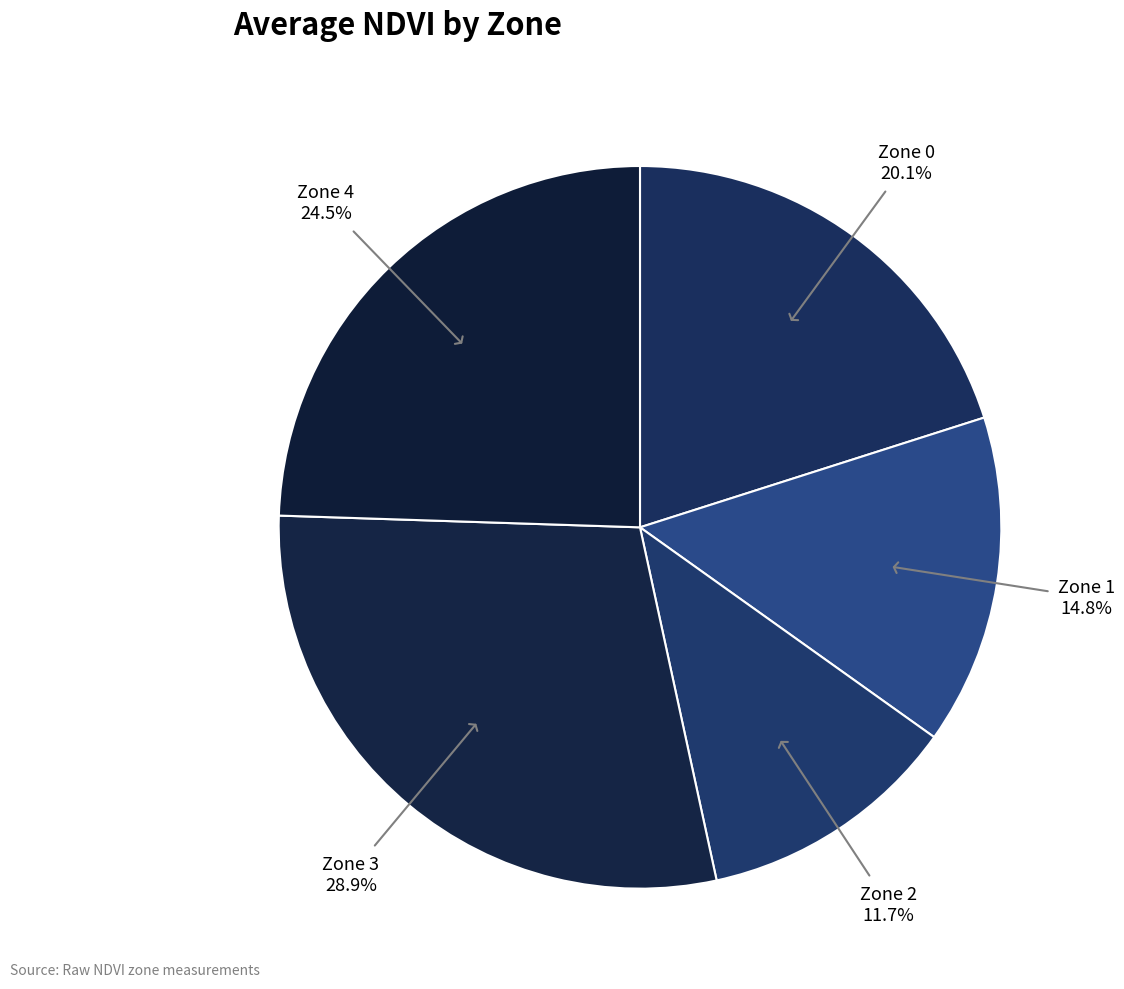

Does Zone 4 represent more than half of the total?

No